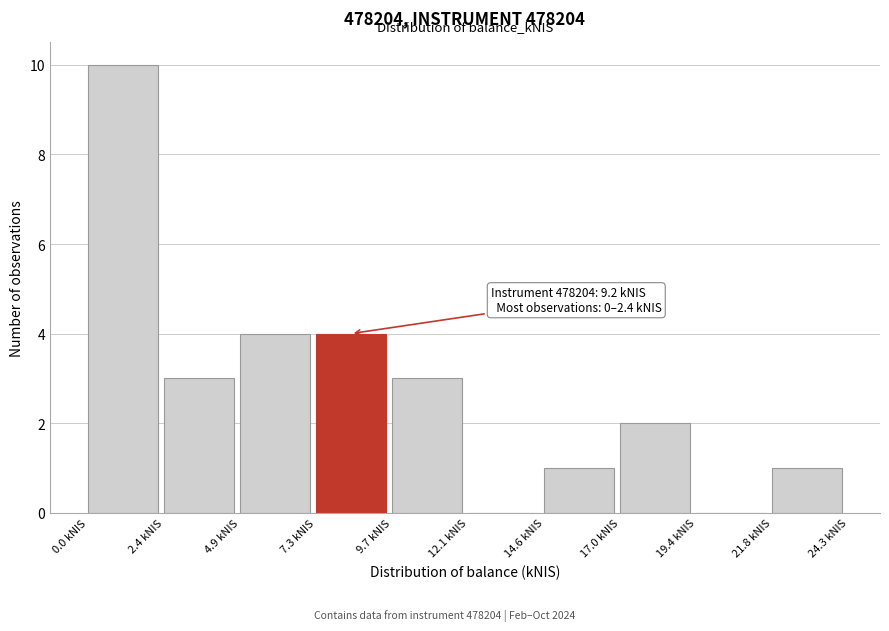

Over which range of the x-axis is the bar tallest?

0.0 to 2.5